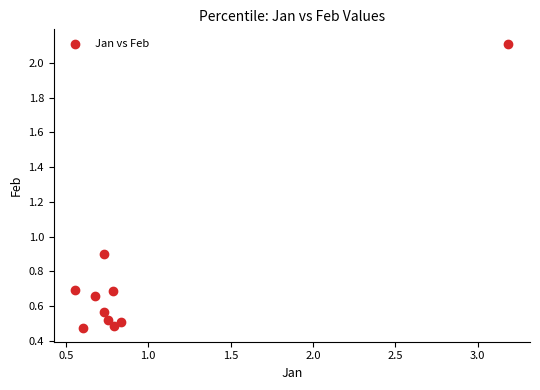

What is the range of Y values (max minus min)?

1.6